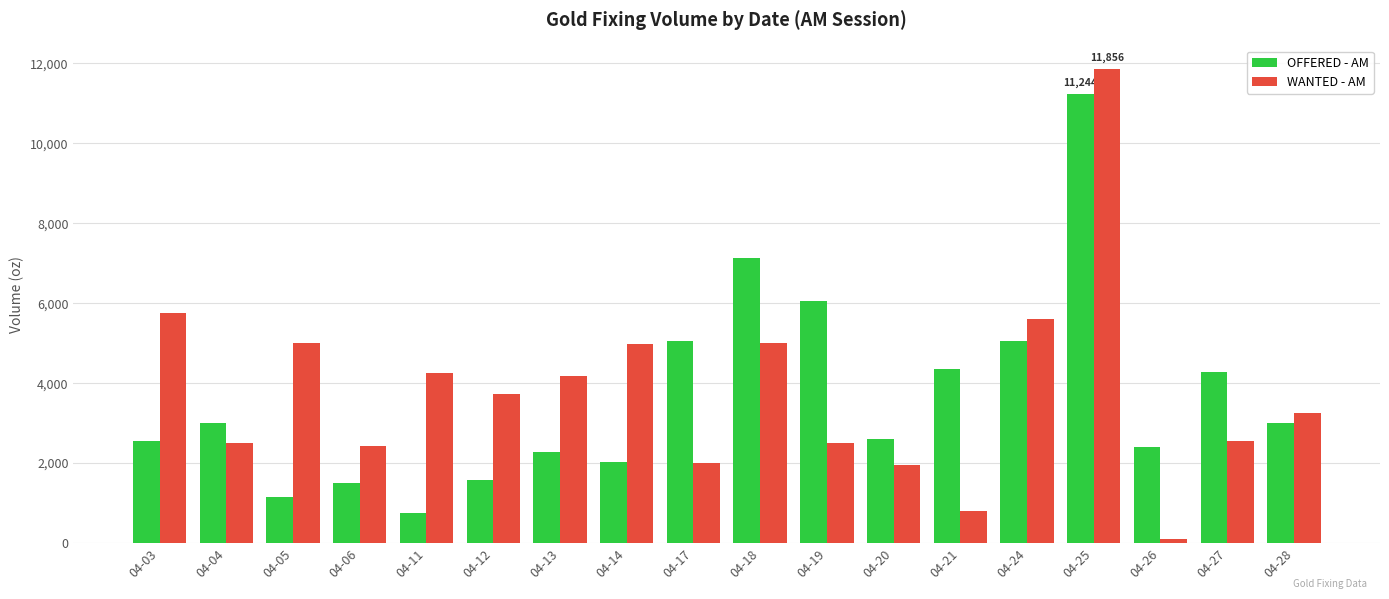

What is the average value of the WANTED - AM series?

3800